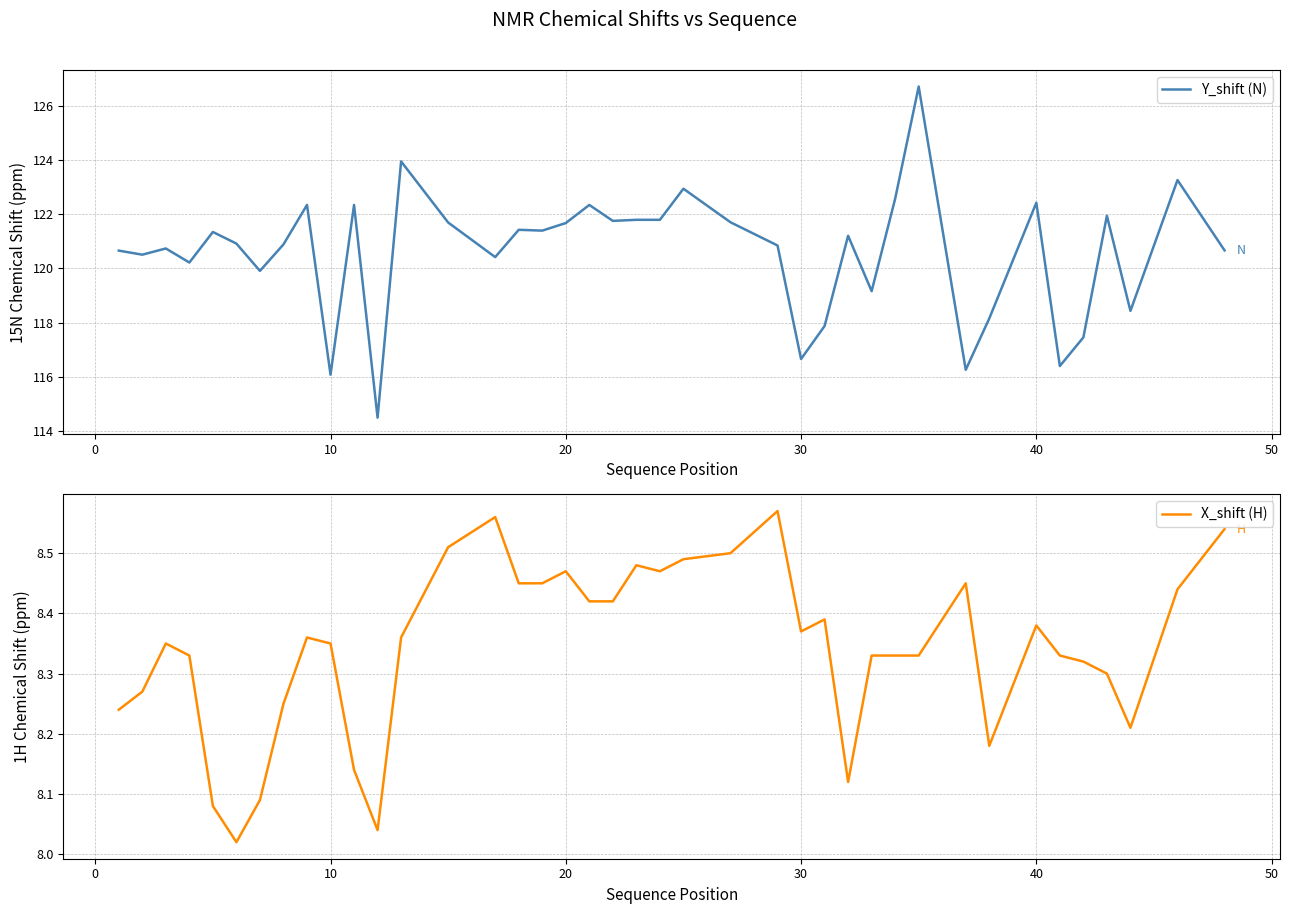

At how many categories does at least one series exceed 90?

40